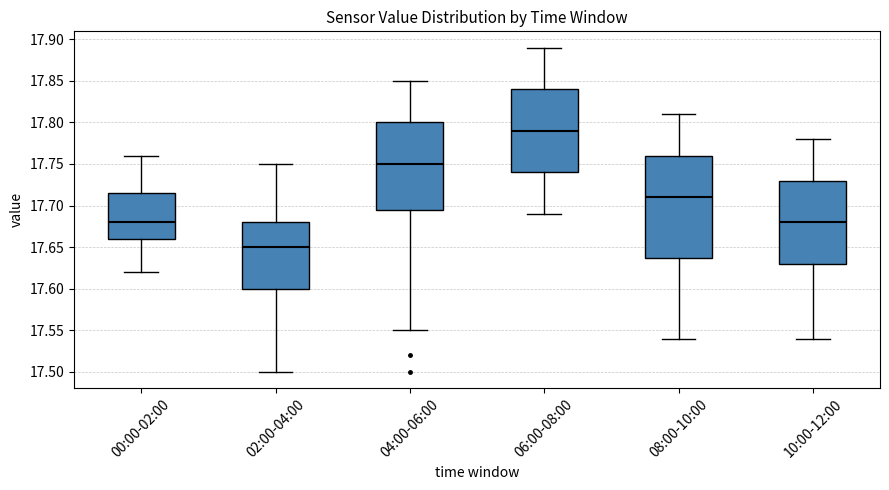

Reading left to right, transcribe this box plot: for each box, give where its median line is, the range the box spans, and where its two whiskers end, as read against the y-axis. The values are not printed on the chart, so give them approximately, as read against the axis.

00:00-02:00: median 17.680, box 17.660 to 17.715, whiskers 17.620 to 17.760
02:00-04:00: median 17.650, box 17.600 to 17.680, whiskers 17.500 to 17.750
04:00-06:00: median 17.750, box 17.695 to 17.800, whiskers 17.550 to 17.850
06:00-08:00: median 17.790, box 17.740 to 17.840, whiskers 17.690 to 17.890
08:00-10:00: median 17.710, box 17.640 to 17.760, whiskers 17.540 to 17.810
10:00-12:00: median 17.680, box 17.630 to 17.730, whiskers 17.540 to 17.780